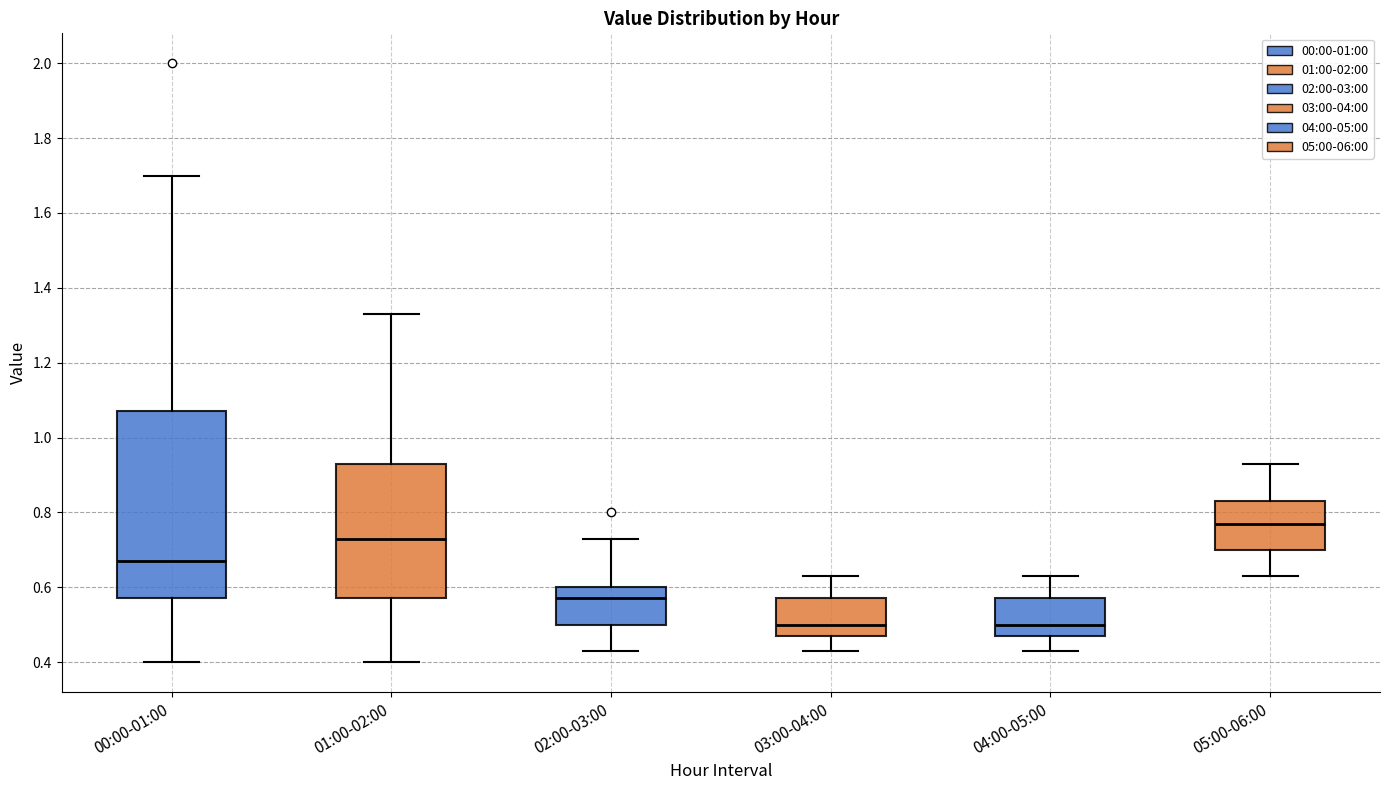

Which box has the highest median line?

05:00-06:00